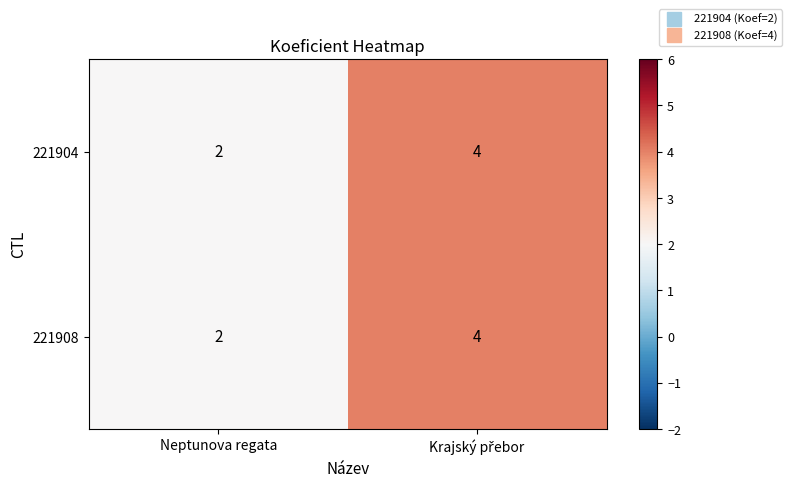

Reading right to left, list all the values displayed in this chart.

221904: 4	2
221908: 4	2